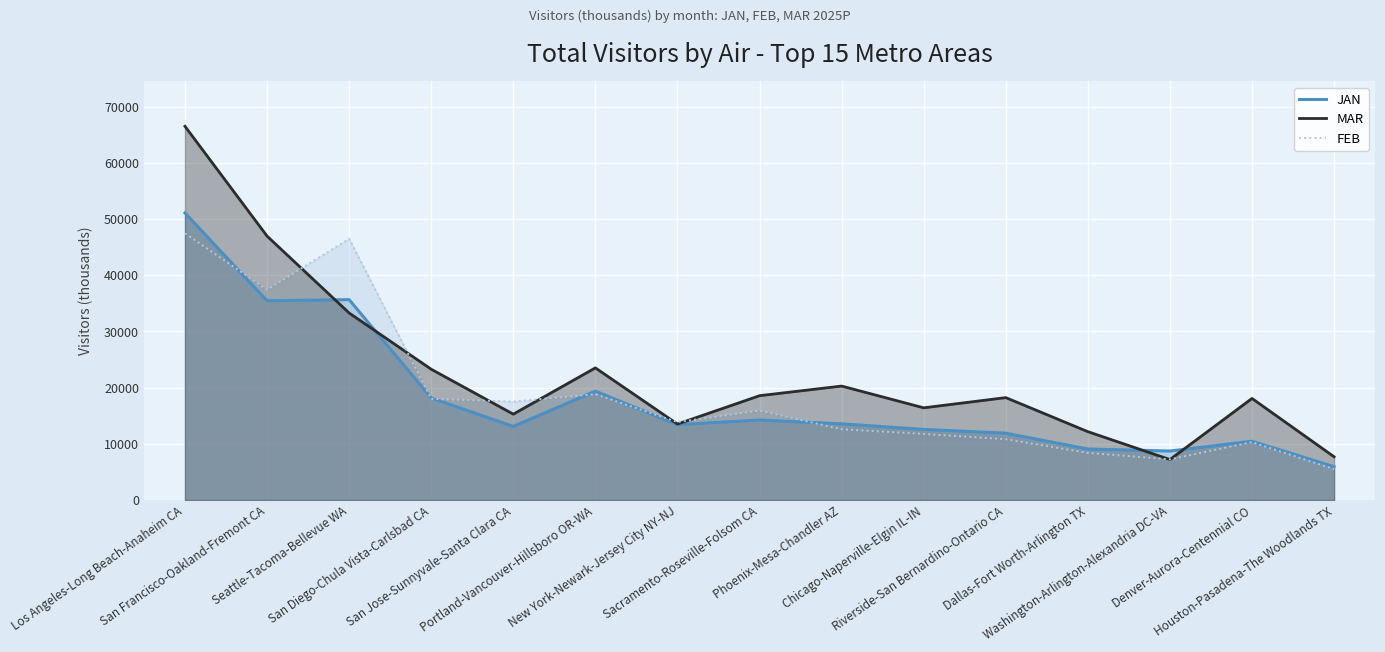

What is the label of the 12th point from the left?

Dallas-Fort Worth-Arlington TX